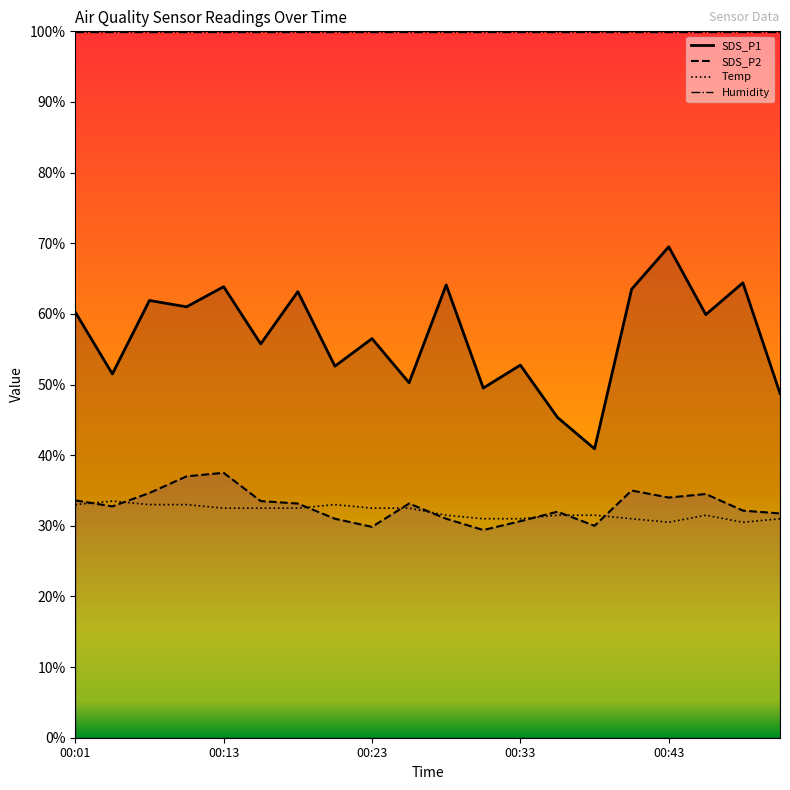

The value of Temp at 11 is 45.4. True or false?

False